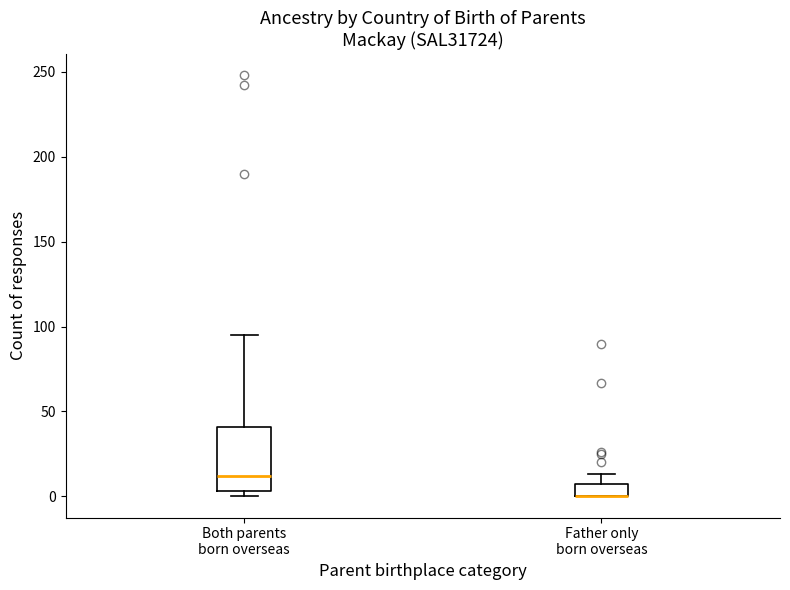

Reading left to right, transcribe this box plot: for each box, give where its median line is, the range the box spans, and where its two whiskers end, as read against the y-axis. The values are not printed on the chart, so give them approximately, as read against the axis.

Both parents born overseas: median 10, box 5 to 40, whiskers 0 to 95
Father only born overseas: median 0 (drawn on the box's lower edge), box 0 to 10, whiskers 0 to 15